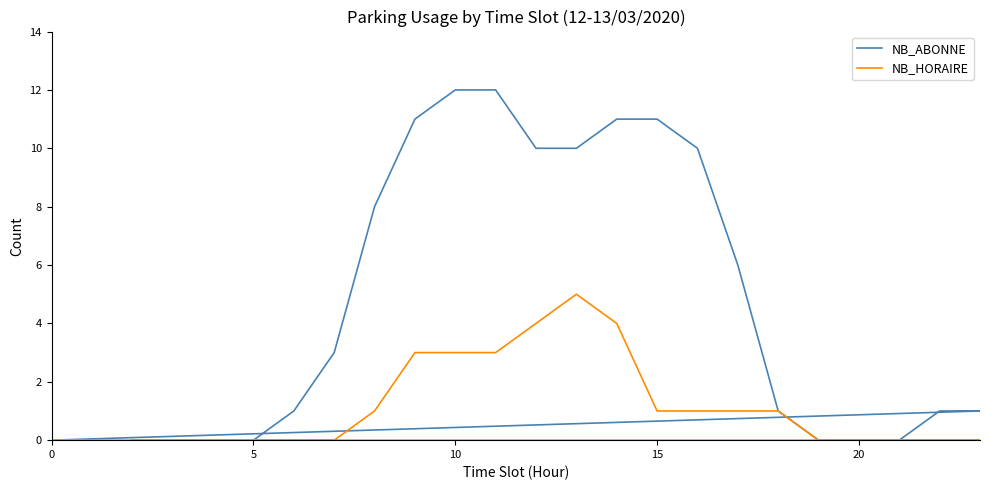

What is the highest value of the NB_ABONNE series?

12